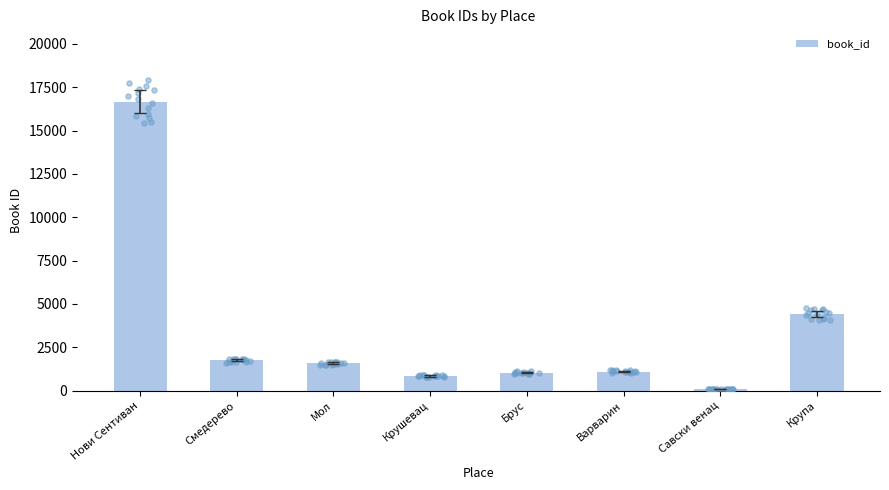

Between Нови Сентиван and Мол, which is larger?

Нови Сентиван